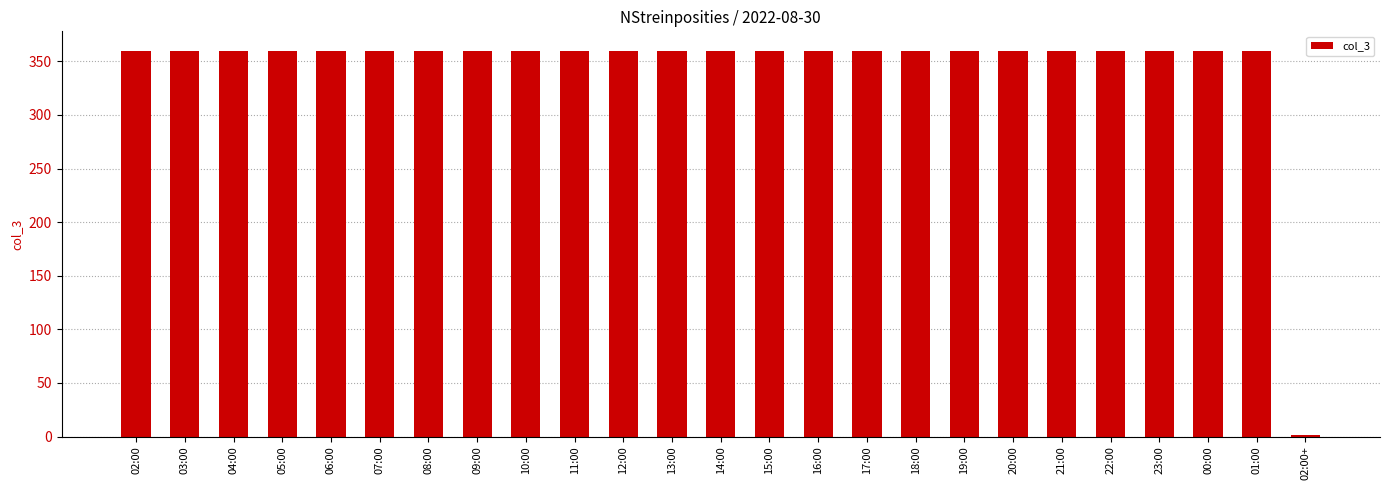

What is the maximum value shown in the chart?

360